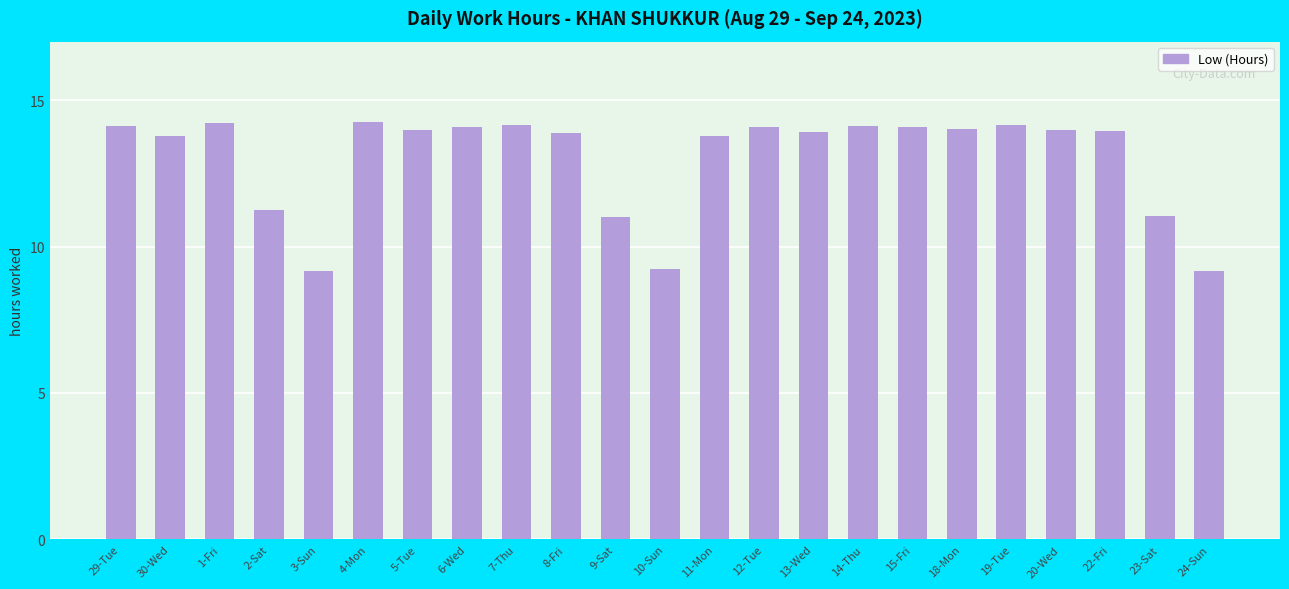

What is the greatest value displayed?

14.3